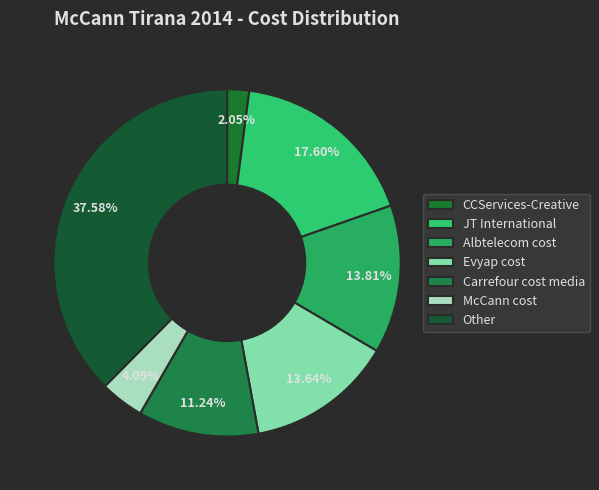

To the nearest percent, what portion does CCServices-Creative represent?

2%